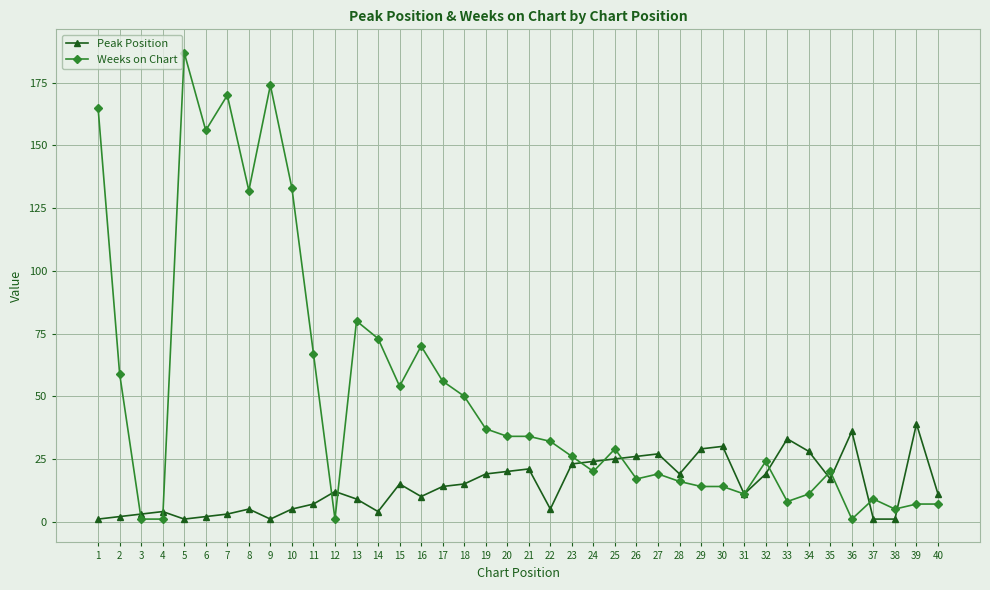

Is it true that Weeks on Chart equals 56 at 21?

False